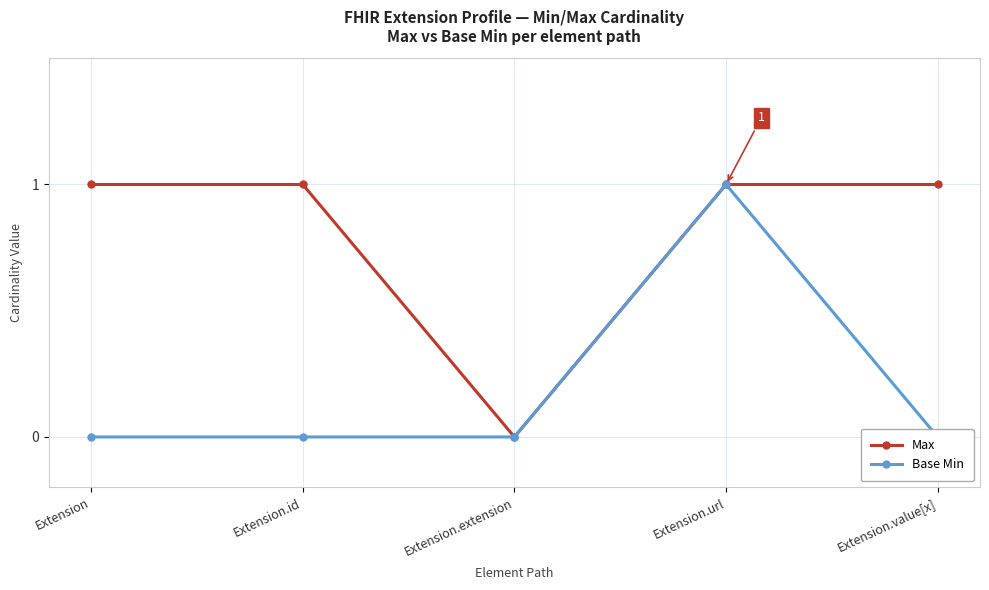

Does the chart display data point markers on the line(s)?

Yes